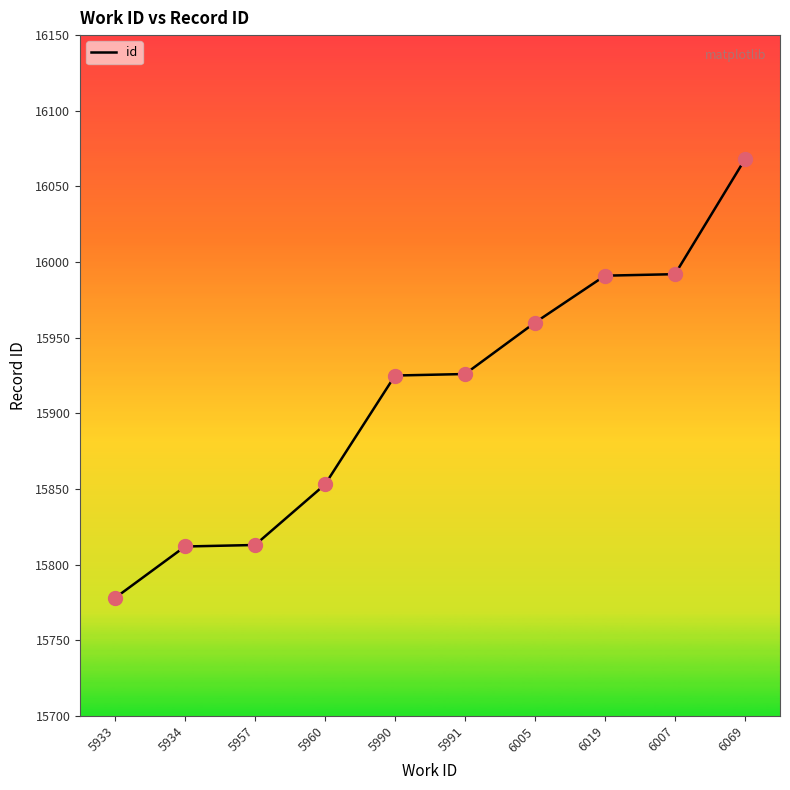

Between 5934 and 5960, which is larger?

5960